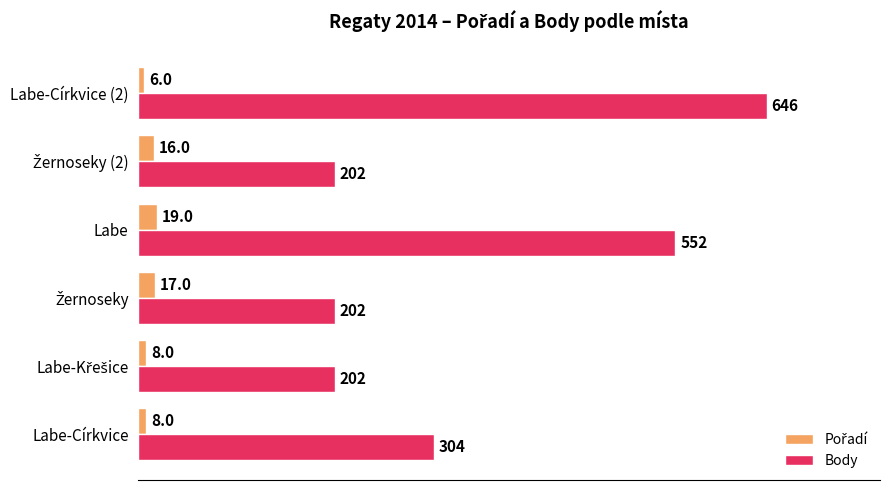

Which series has the widest spread of values?

Body